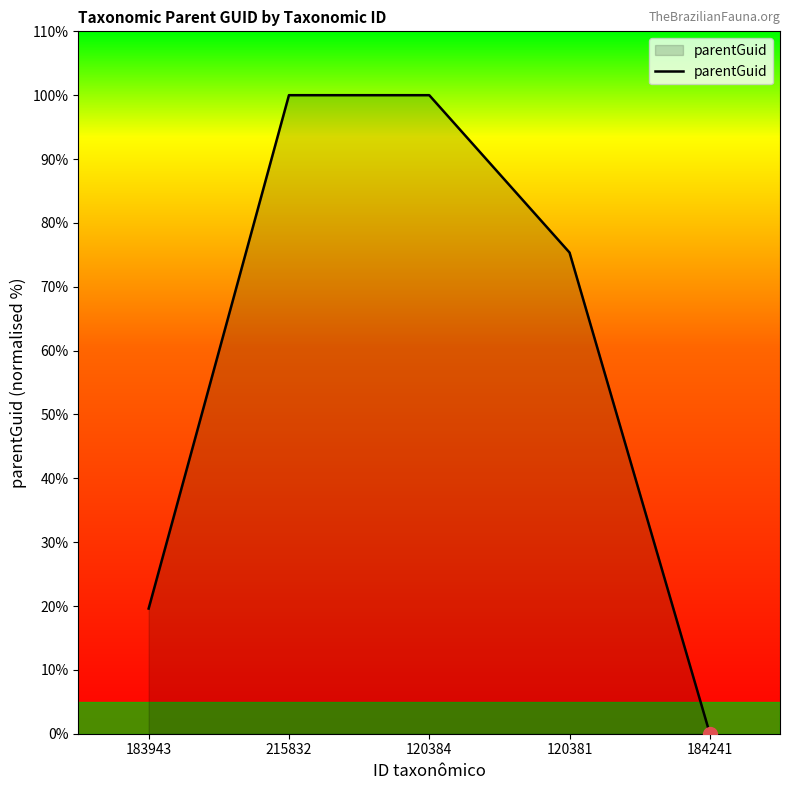

Reading right to left, extract all data points from this chart.

0.0	75.4	100.0	100.0	19.6